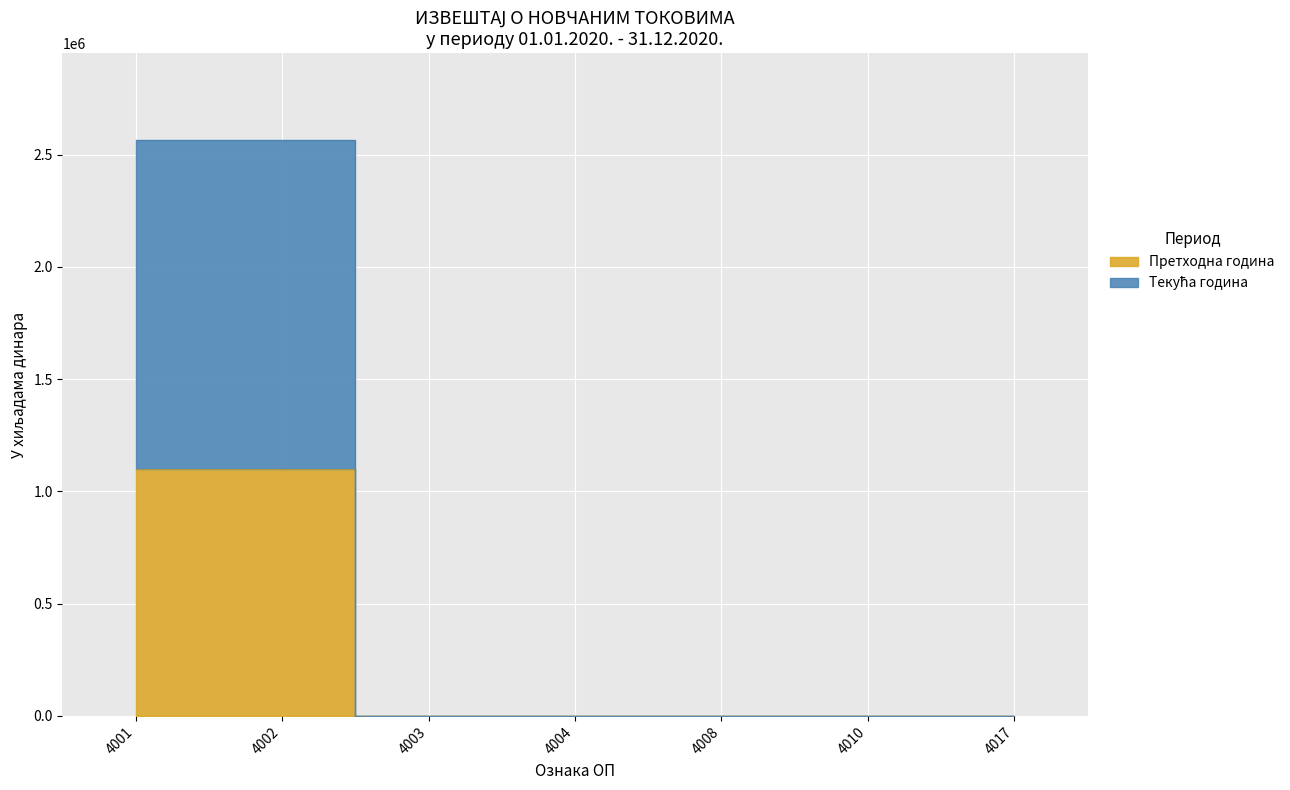

True or false: Текућа година has more than 1 interior local peaks.

False